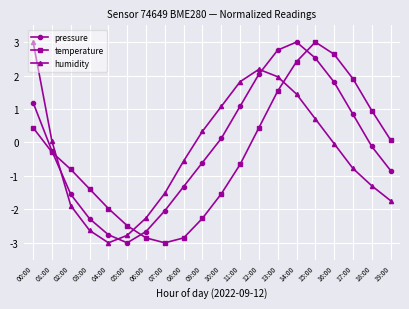

The pressure series shows 1.4 at 15:00. True or false?

False